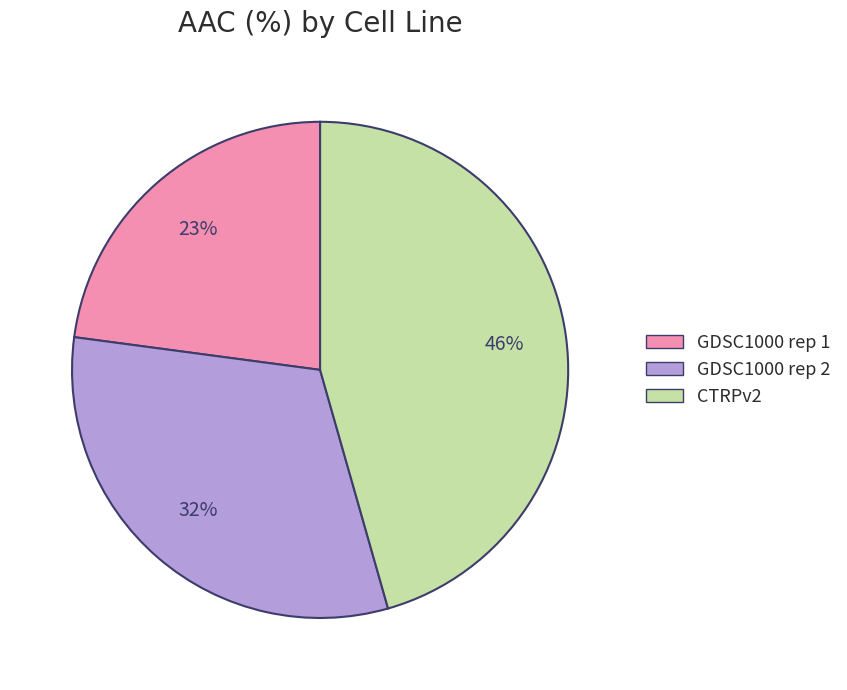

To the nearest percent, what percentage of the pie is GDSC1000 rep 2?

32%